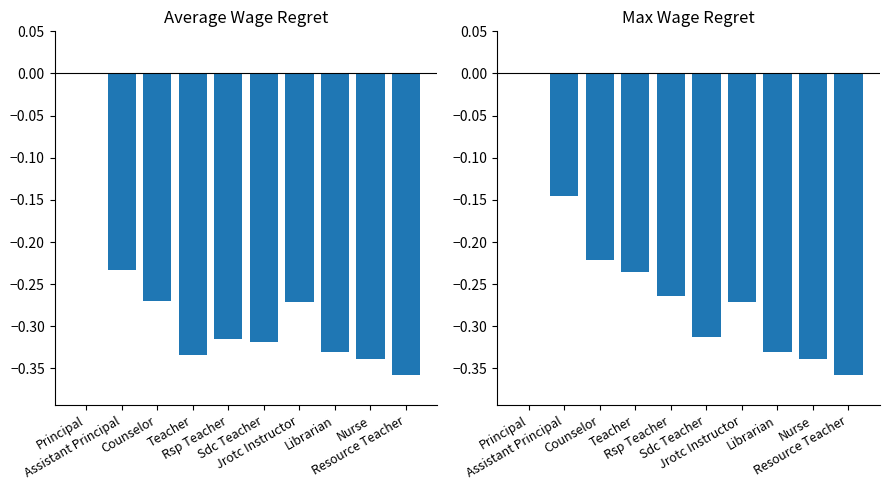

The value of Max Total Wages at Resource Teacher is -0.1. True or false?

False